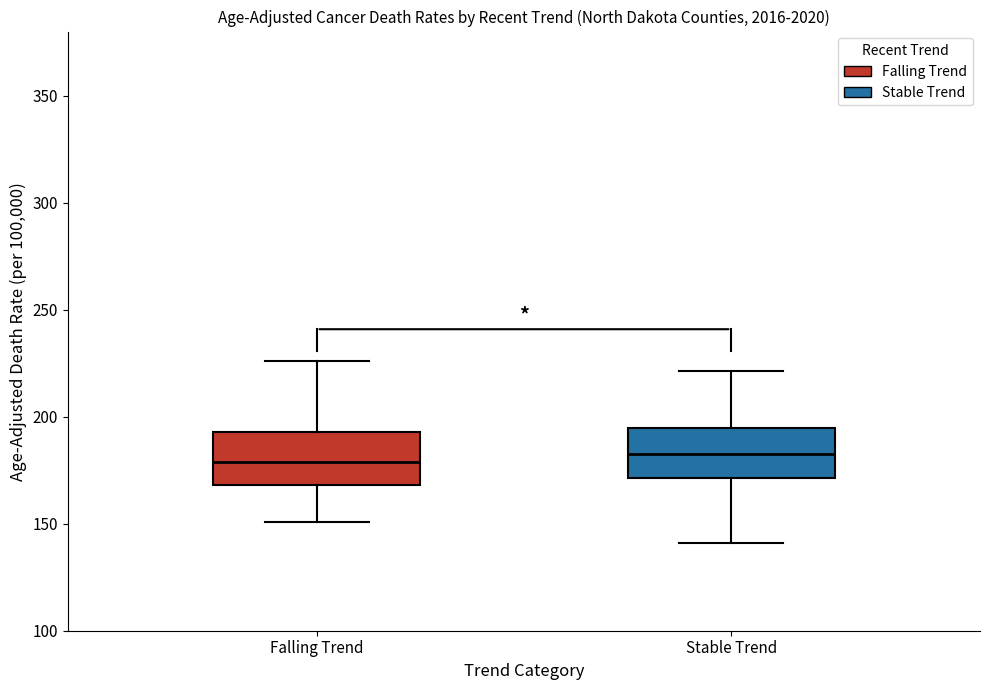

Reading left to right, transcribe this box plot: for each box, give where its median line is, the range the box spans, and where its two whiskers end, as read against the y-axis. The values are not printed on the chart, so give them approximately, as read against the axis.

Falling Trend: median 180, box 170 to 195, whiskers 150 to 225
Stable Trend: median 185, box 170 to 195, whiskers 140 to 220